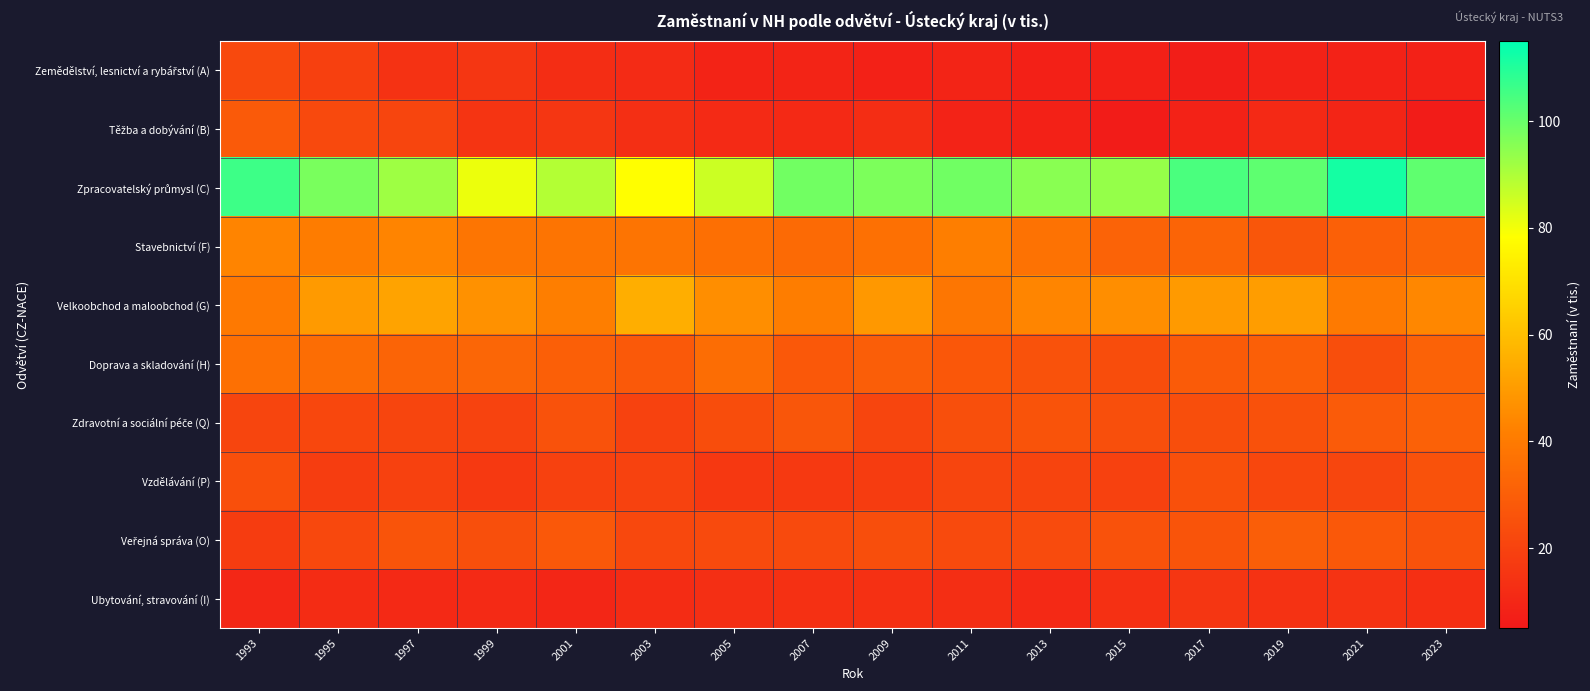

Which series has the largest range (max minus min)?

Zpracovatelský průmysl (C)